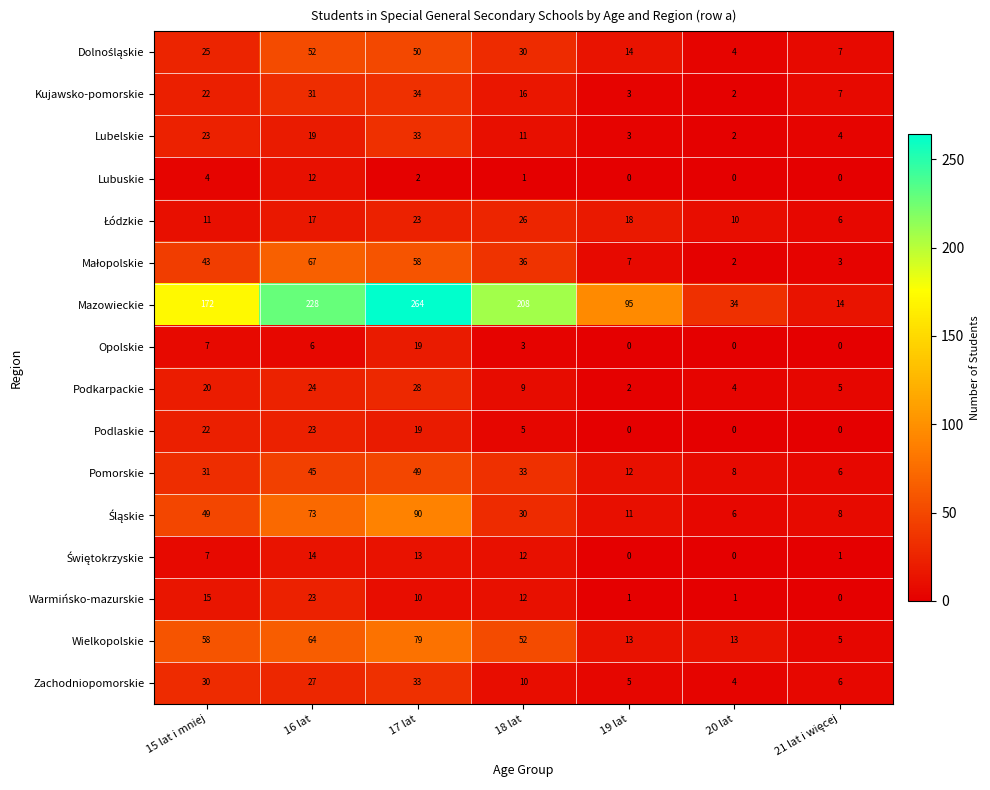

At which category is the sum across all series the highest?

17 lat